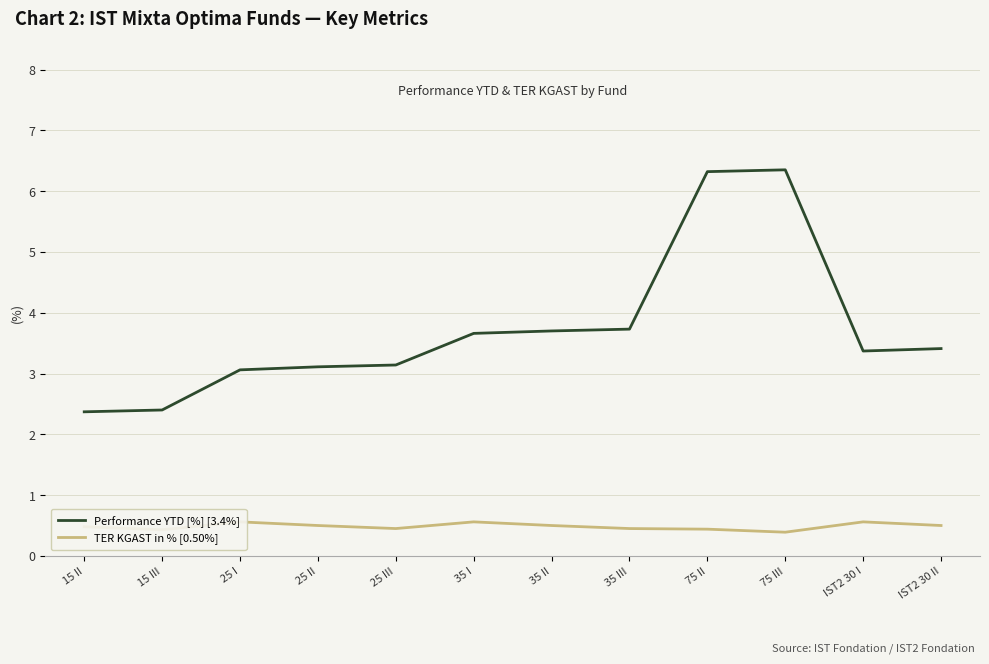

The Performance YTD [%] [3.4%] series shows 3.0 at 75 II. True or false?

False